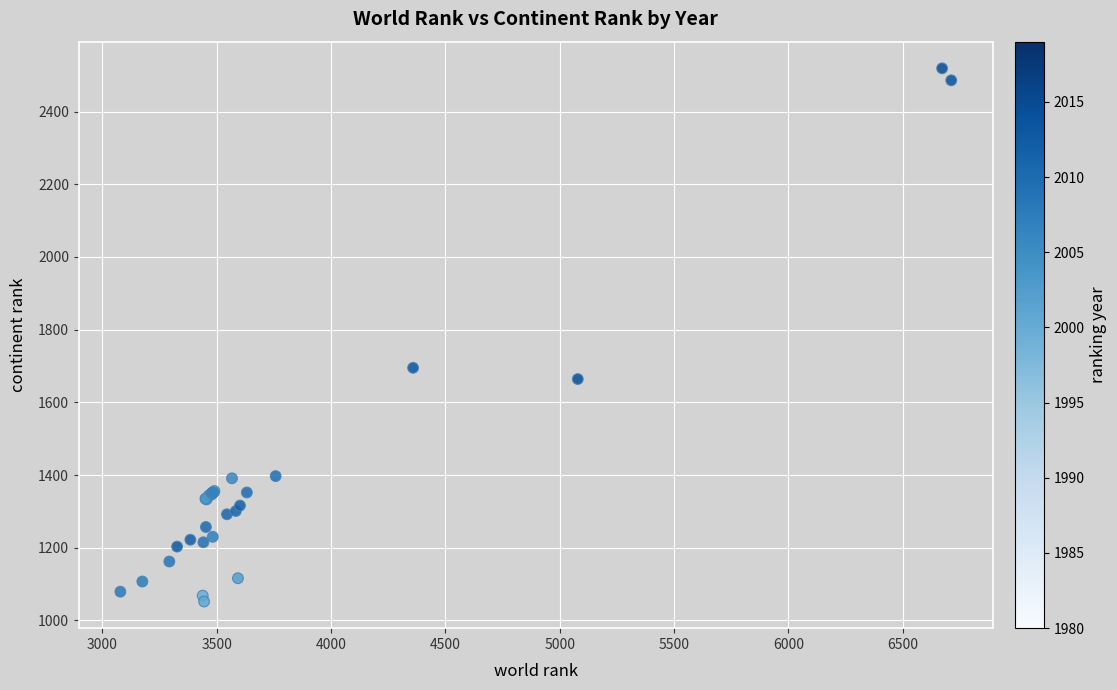

What Y value in the scatter plot is closest to 1785?

1695